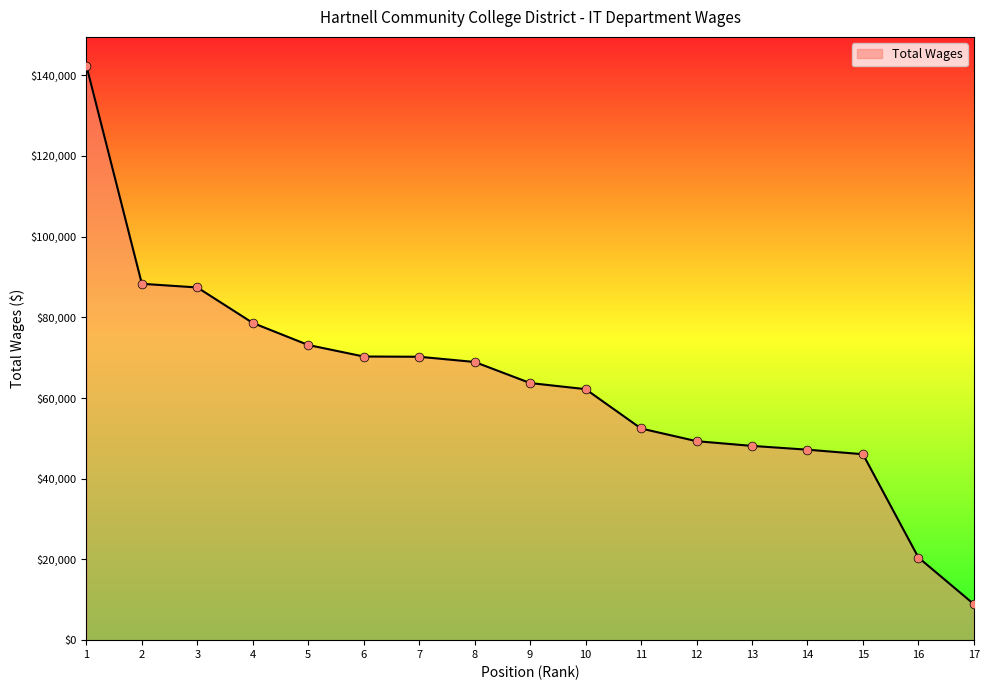

Between 3 and 7, which is larger?

3